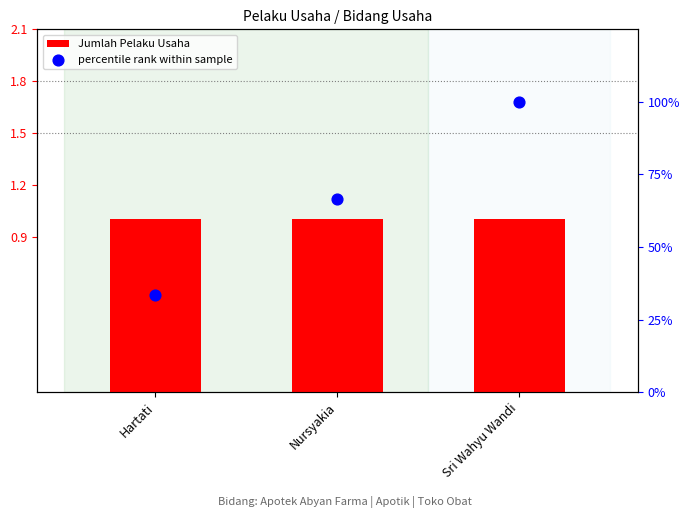

Is the value of percentile rank within sample at Nursyakia greater than the value of Jumlah Pelaku Usaha at Sri Wahyu Wandi?

Yes